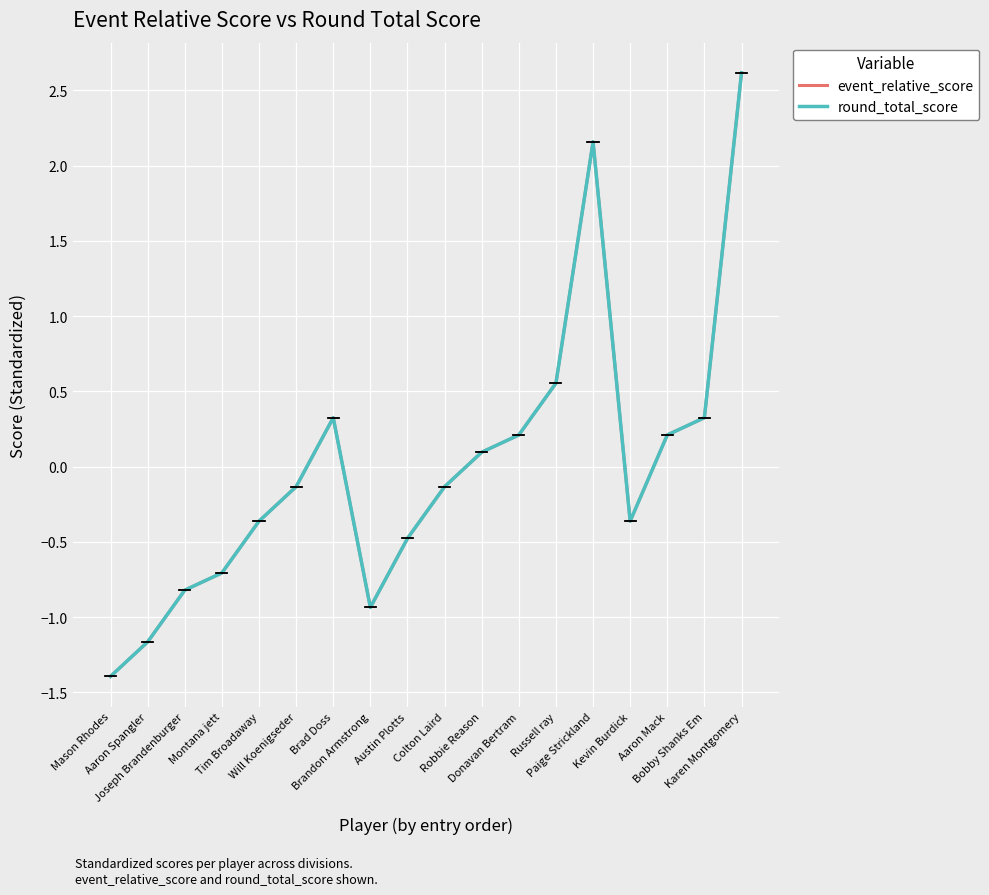

Is this an area chart (filled region under the line)?

No